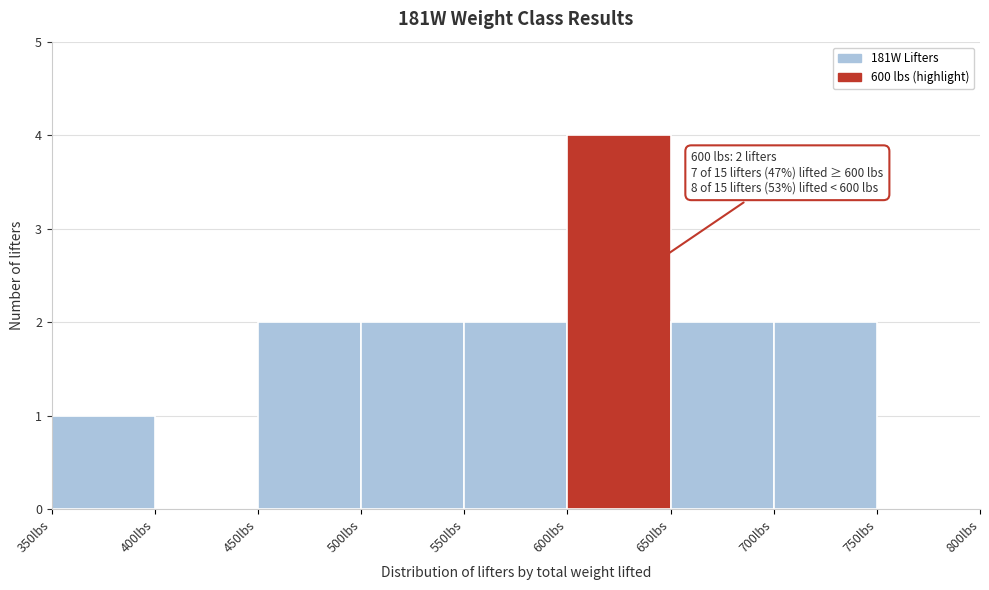

Over which range of the x-axis is the bar tallest?

600 to 650